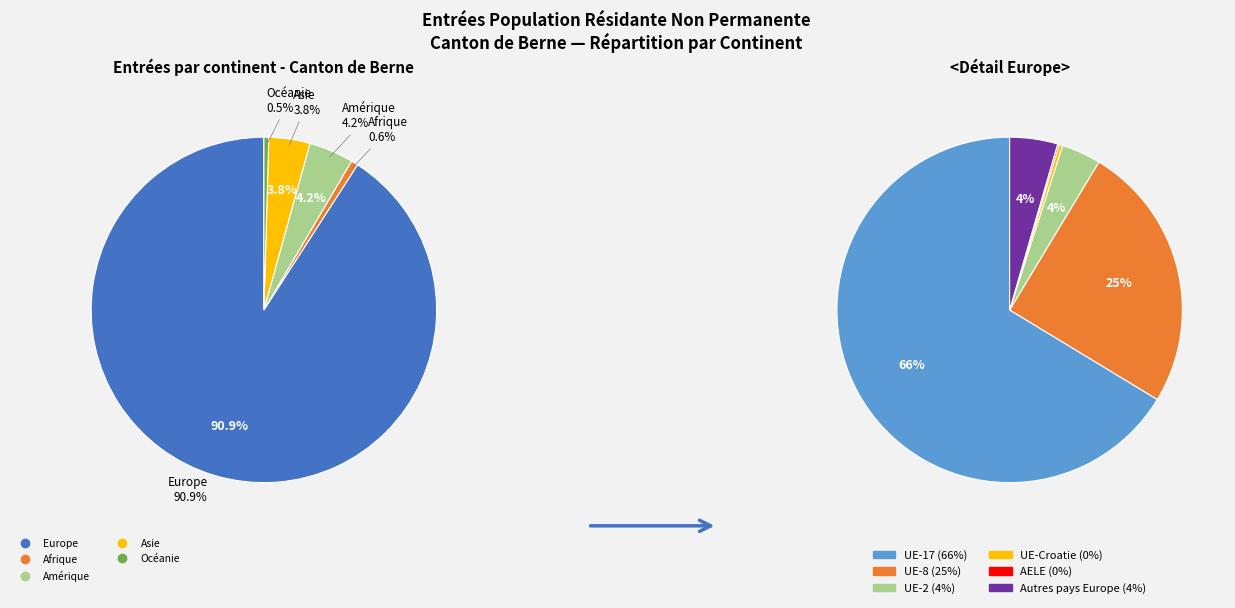

Is it true that Amérique is 12% of the pie?

False